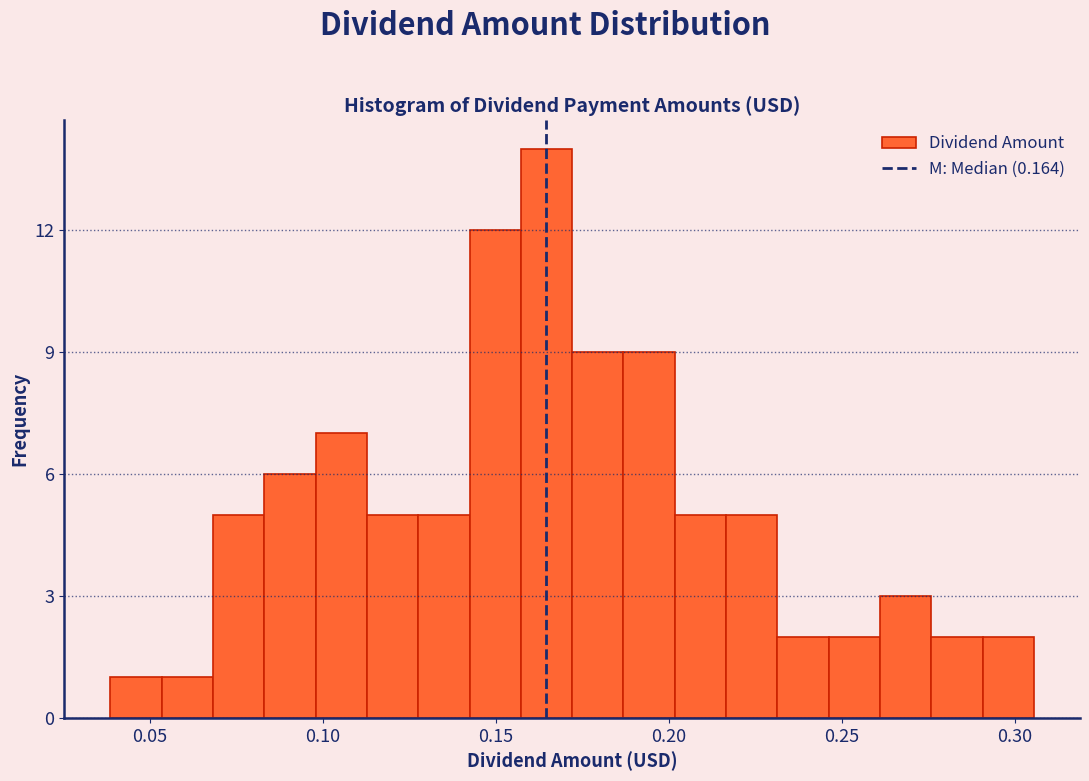

Read against the x-axis, roughly where is the centre of the tallest bar?

0.165